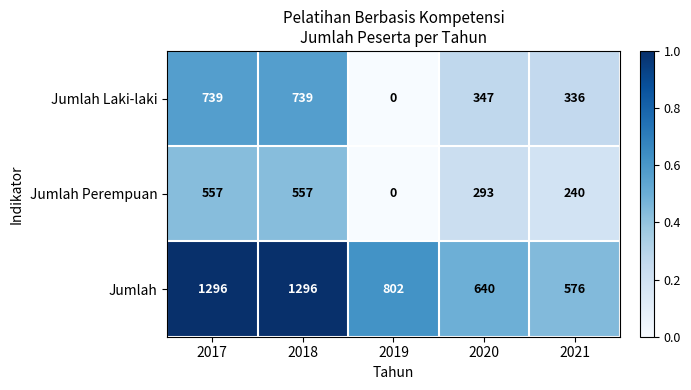

Reading left to right, list all the values displayed in this chart.

Jumlah Laki-laki: 2017=739	2018=739	2019=0	2020=347	2021=336
Jumlah Perempuan: 2017=557	2018=557	2019=0	2020=293	2021=240
Jumlah: 2017=1296	2018=1296	2019=802	2020=640	2021=576